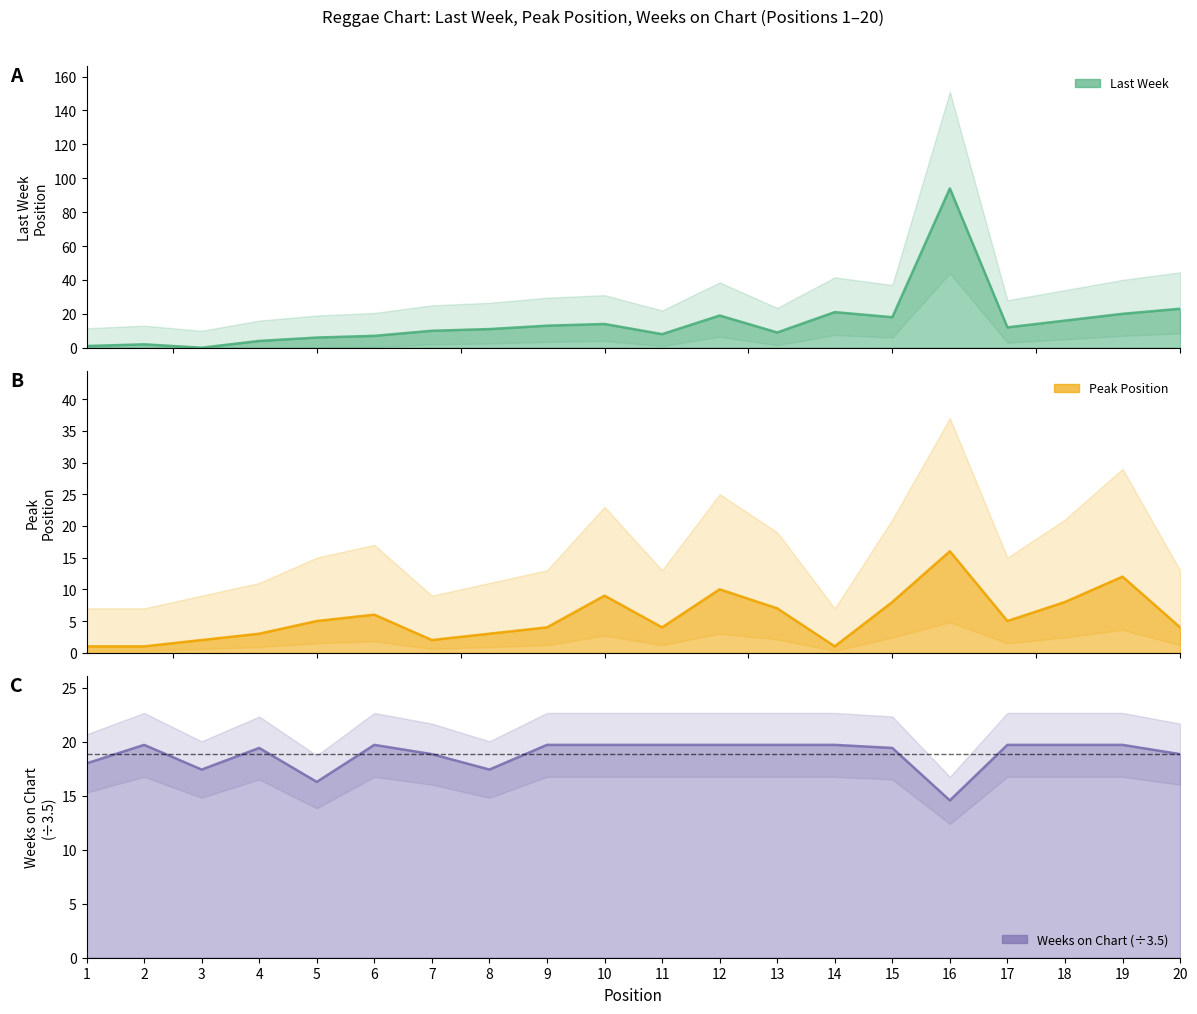

What is the sum of the Last Week values at 4 and 7?

14.0